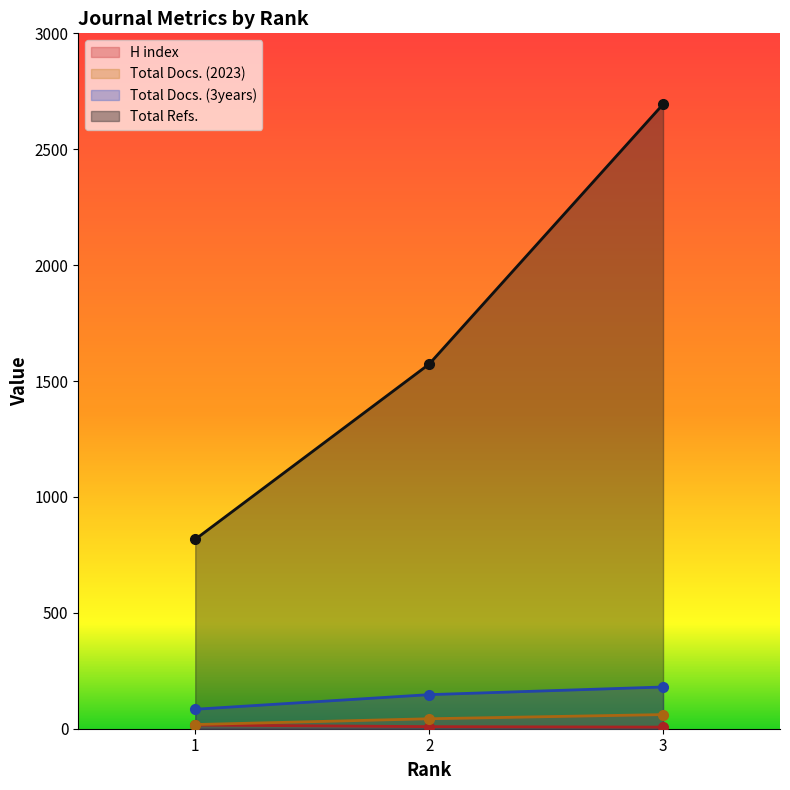

How many lines are shown in the chart?

4